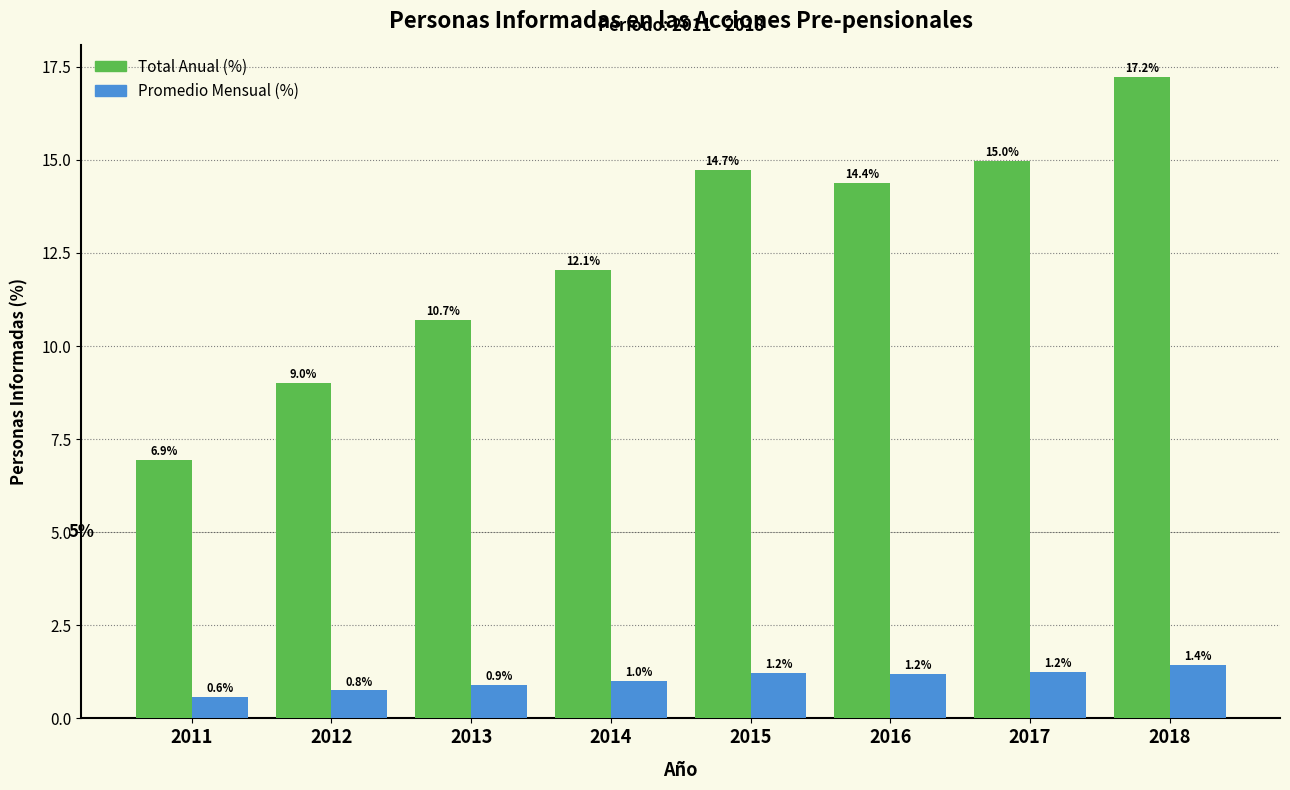

Reading left to right, what are all the values shown in this chart?

Total Anual (%): 2011=6.9	2012=9.0	2013=10.7	2014=12.1	2015=14.7	2016=14.4	2017=15.0	2018=17.2
Promedio Mensual (%): 2011=0.6	2012=0.8	2013=0.9	2014=1.0	2015=1.2	2016=1.2	2017=1.2	2018=1.4